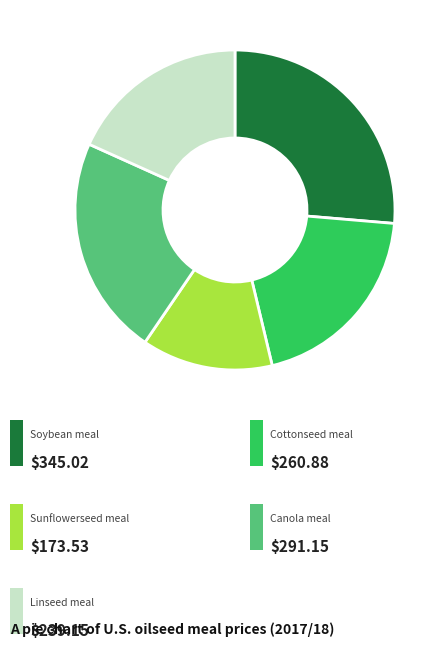

Is there any slice that represents more than half of the pie?

No